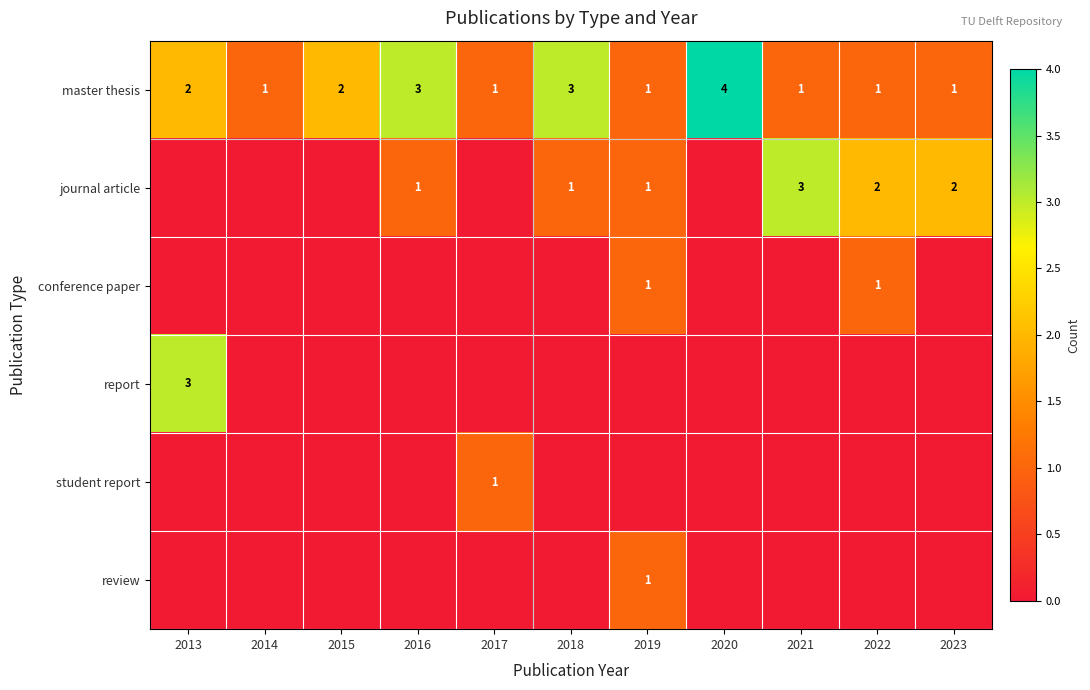

Is the value of journal article at 2022 greater than the value of master thesis at 2023?

Yes